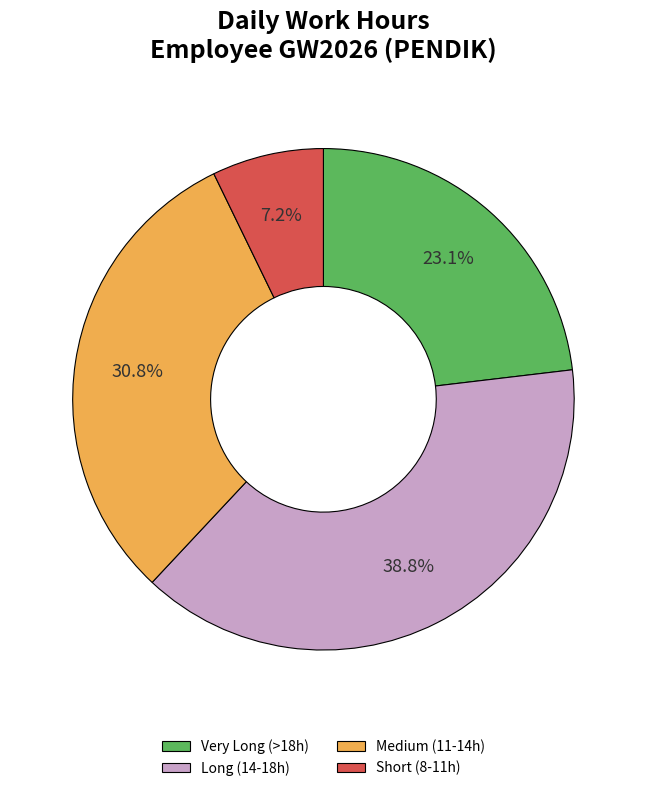

Which has a higher value, Long (14-18h) or Very Long (>18h)?

Long (14-18h)